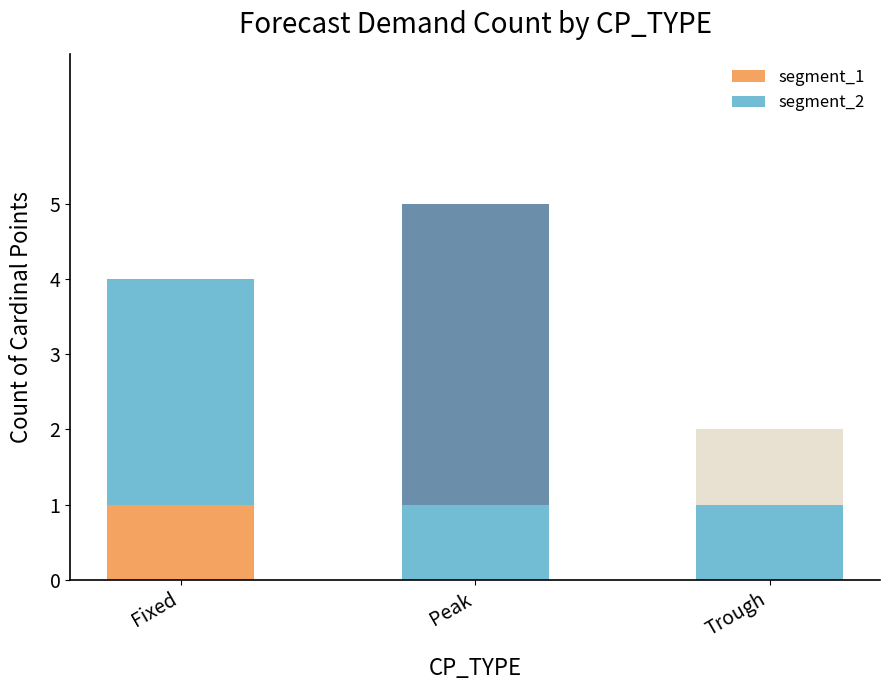

Which series has the largest range (max minus min)?

segment_2